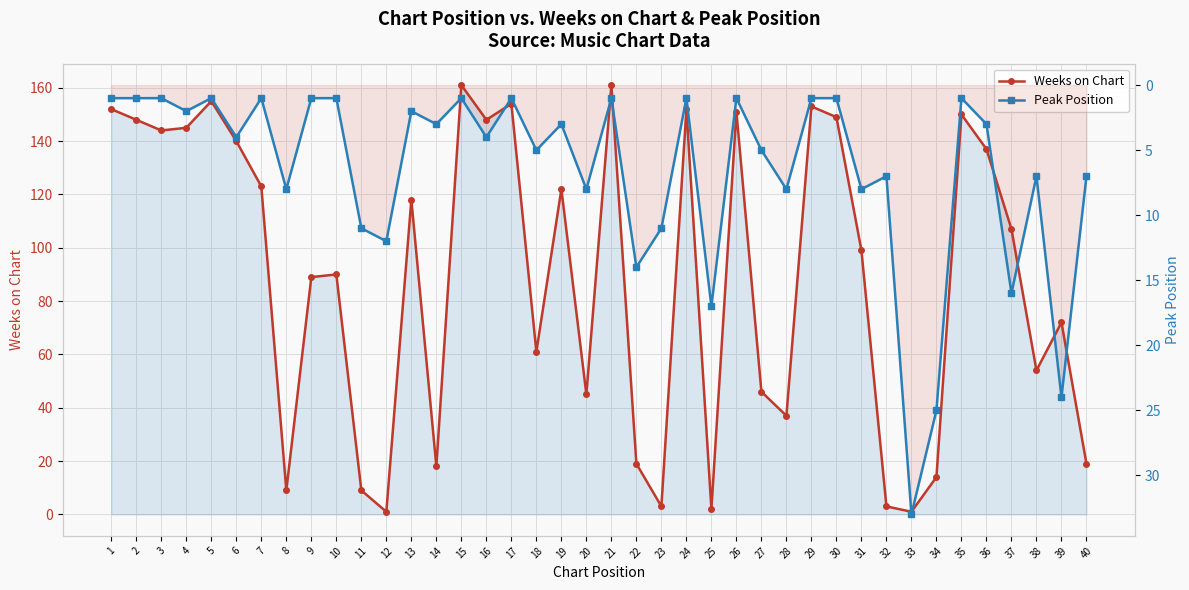

True or false: Peak Position and Weeks on Chart cross at least once.

True